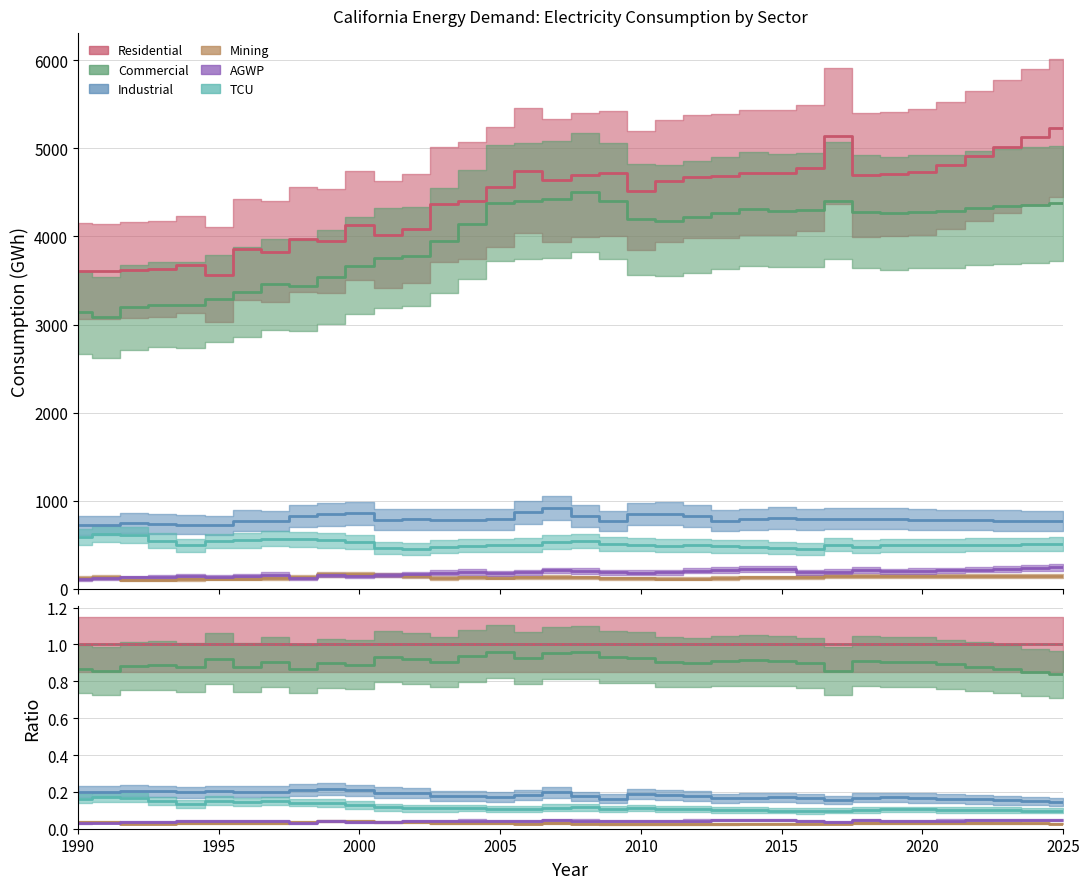

How many data points in Mining are less than 132?

18